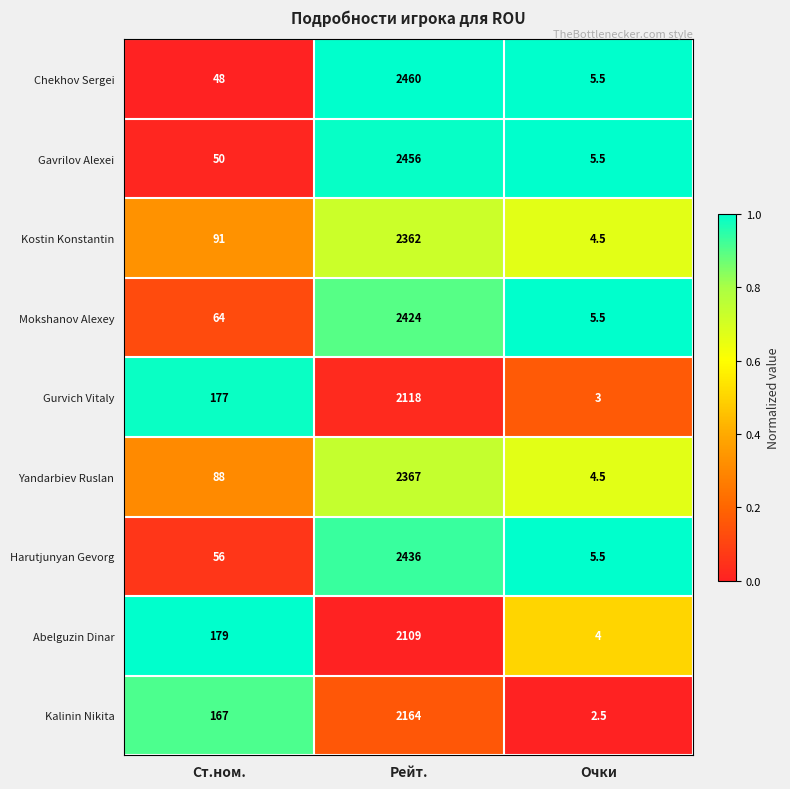

What is the difference between the Chekhov Sergei values at Рейт. and Ст.ном.?

2412.0